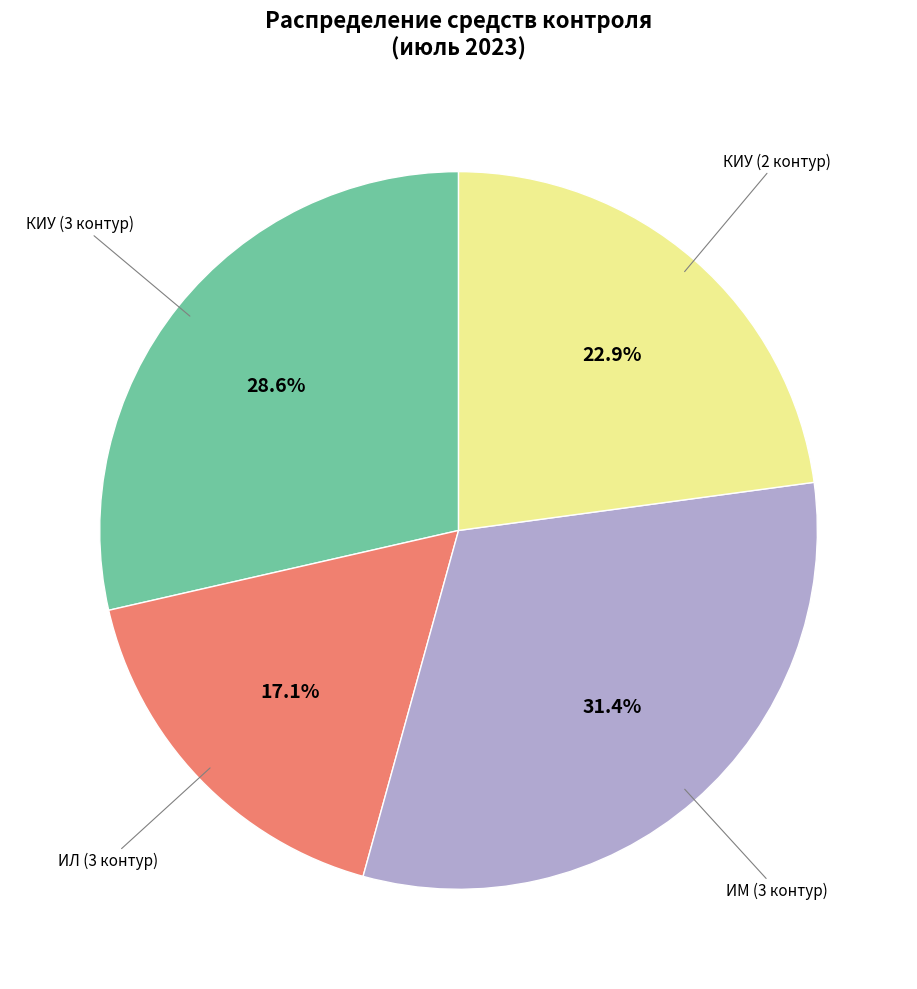

Is there a majority slice in this chart?

No